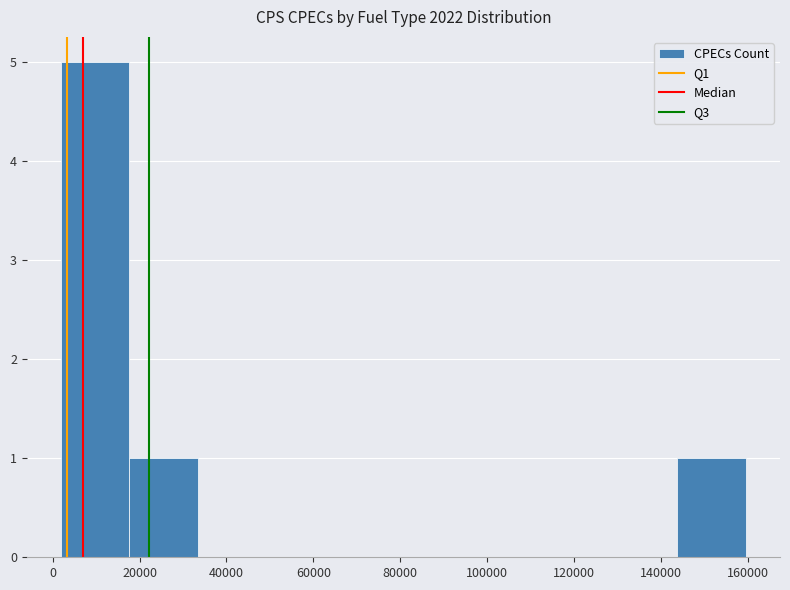

Reading left to right, transcribe this chart: for each bar, give the range it covers on the x-axis and its height. Neither the bar edges nor the heights are printed on the chart, so give them approximately, as read against the axes.

2000 to 18000: 5
18000 to 34000: 1
34000 to 50000: 0
50000 to 64000: 0
64000 to 80000: 0
80000 to 96000: 0
96000 to 112000: 0
112000 to 128000: 0
128000 to 144000: 0
144000 to 160000: 1